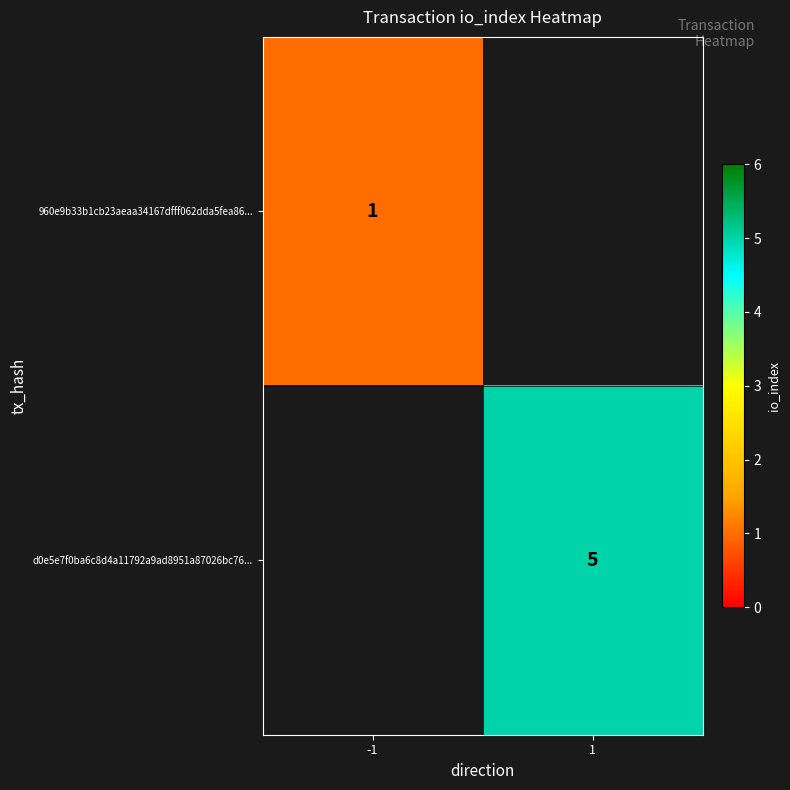

Is the value of 960e9b33b1cb23aeaa34167dfff062dda5fea86... at -1 greater than the value of d0e5e7f0ba6c8d4a11792a9ad8951a87026bc76... at 1?

No